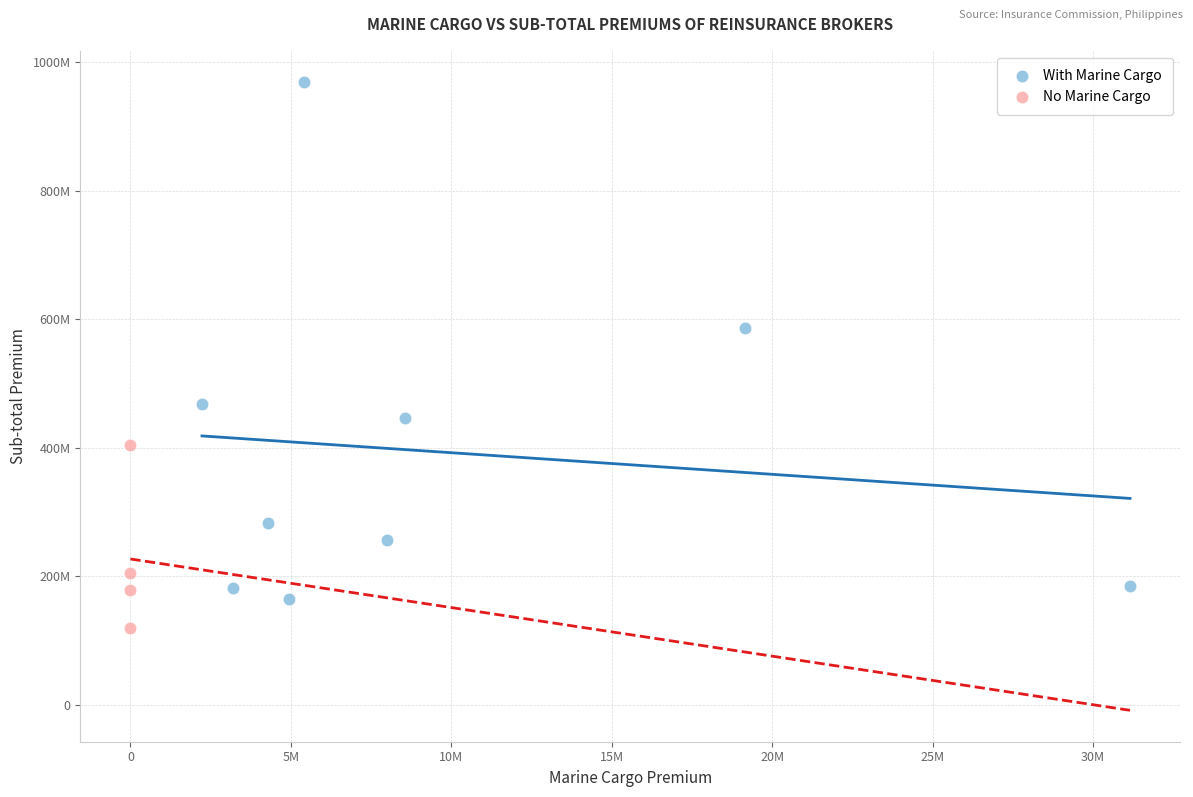

What are all the series names shown in the legend?

With Marine Cargo, No Marine Cargo